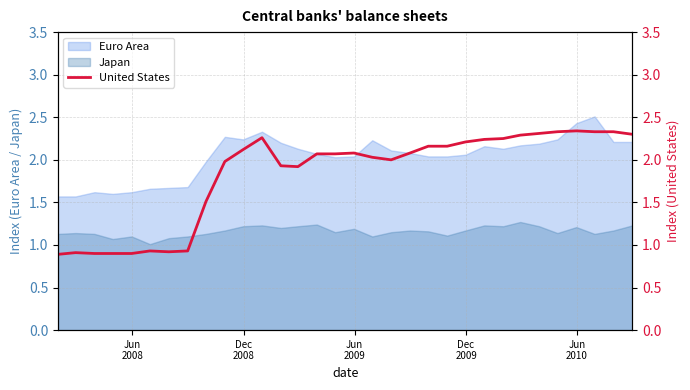

What is the highest value of the Euro Area series?

2.5